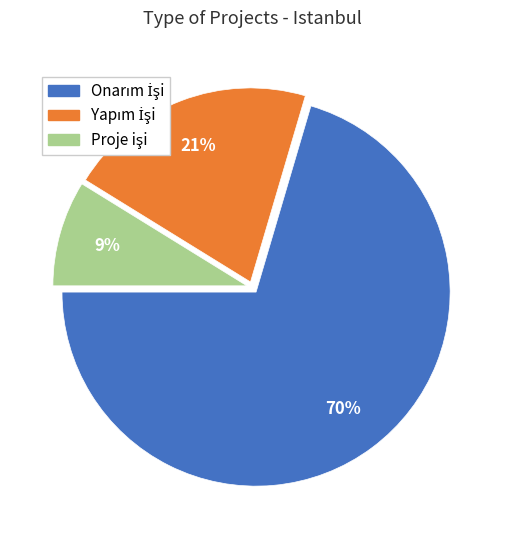

Is there any slice that represents more than half of the pie?

Yes